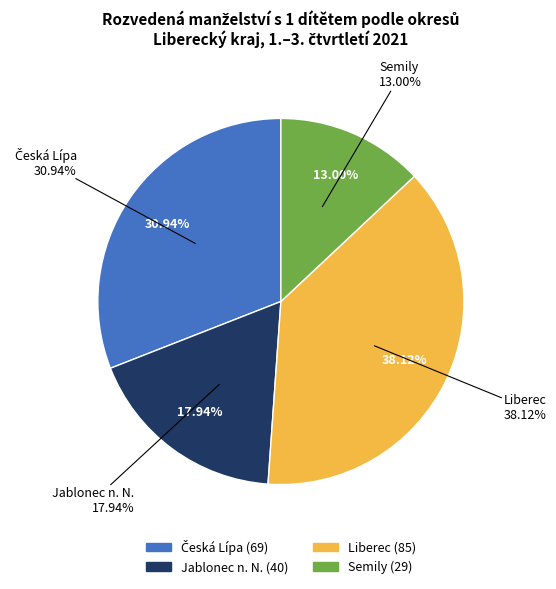

What percentage is the Jablonec n. N. slice, to the nearest percent?

18%